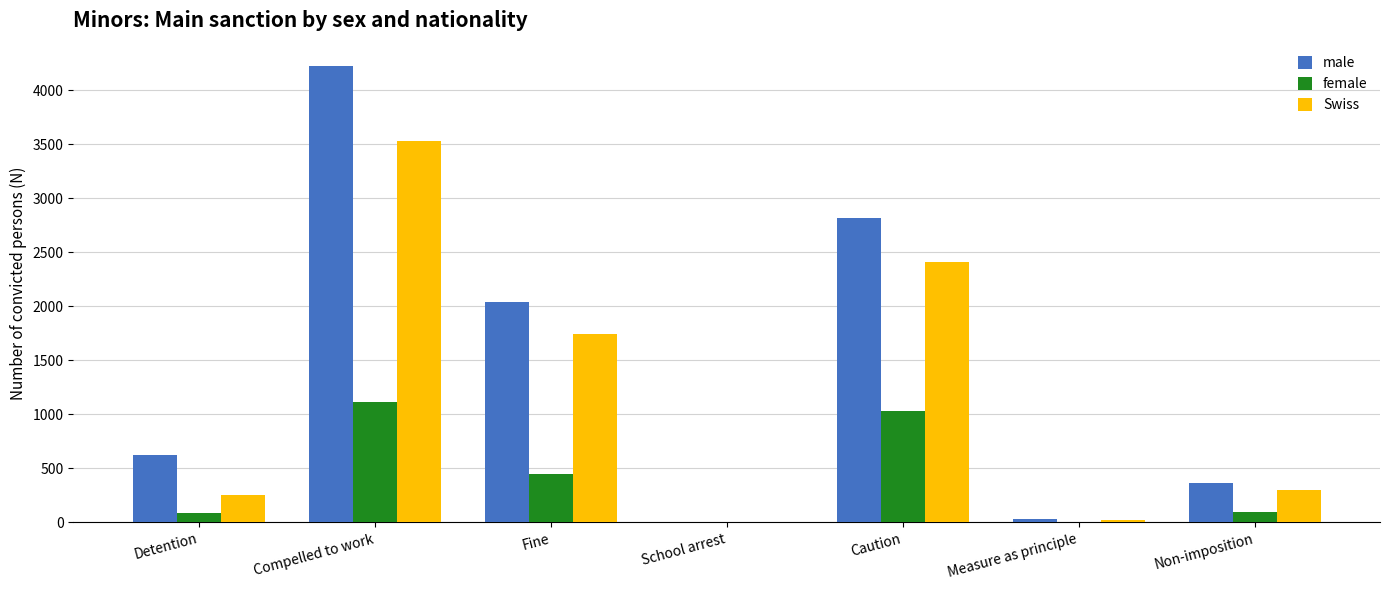

Are the bars horizontal?

No